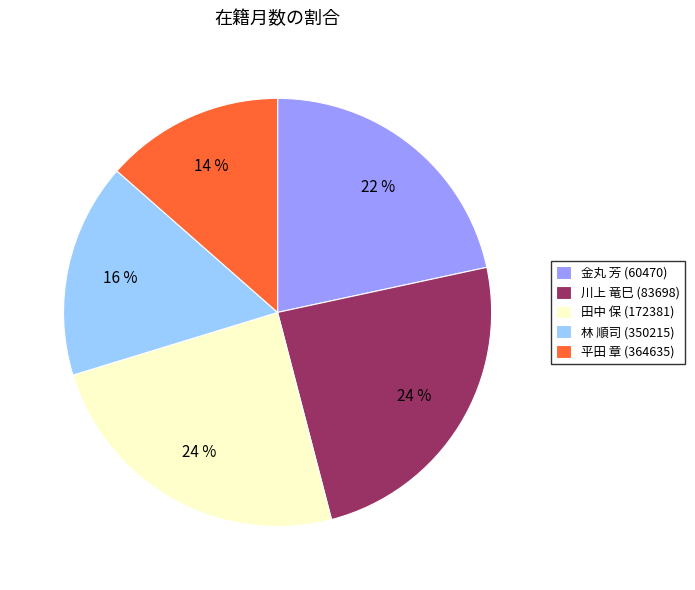

What percentage is the 林 順司 (350215) slice, to the nearest percent?

16%